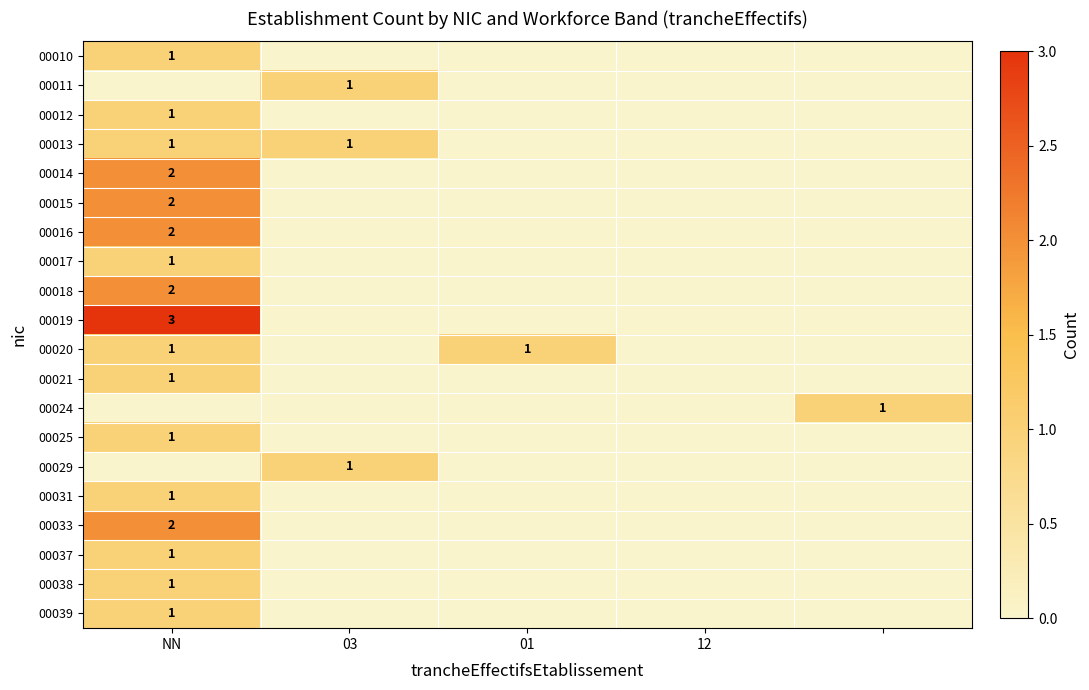

How many positive values does the 00038 series have?

1